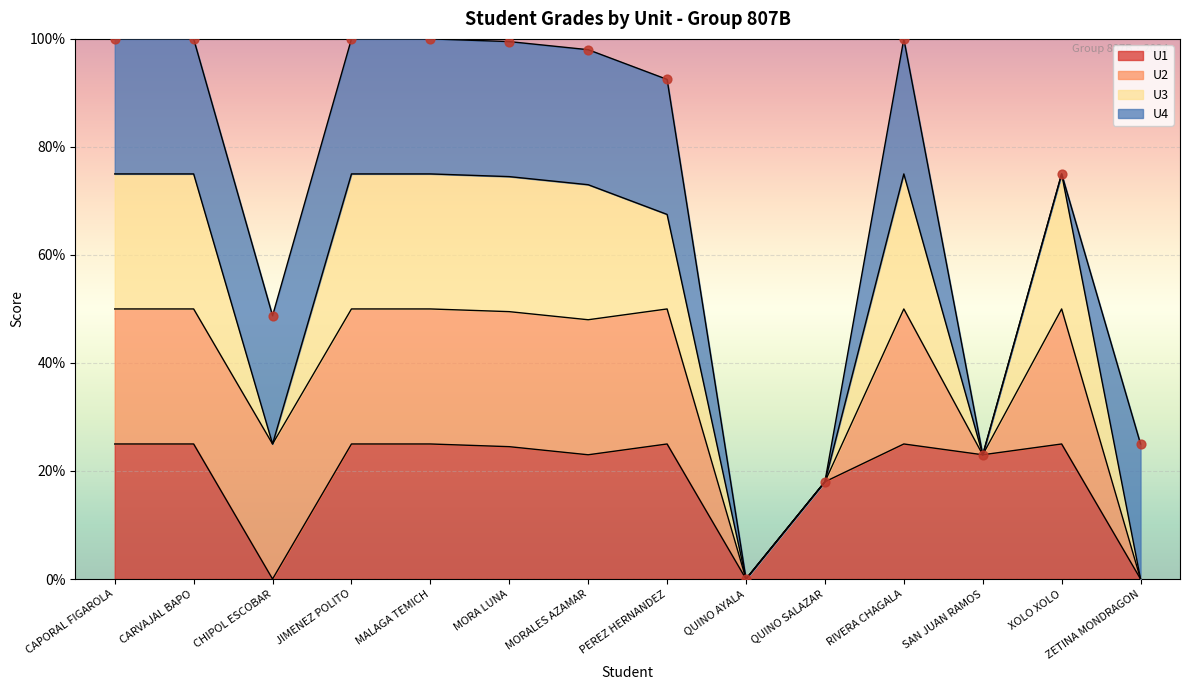

Which series has the largest total across all categories?

U1